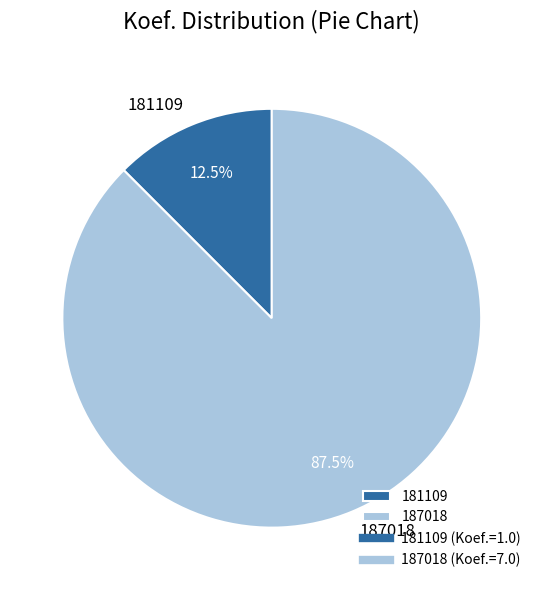

Is 181109 the majority of the pie?

No